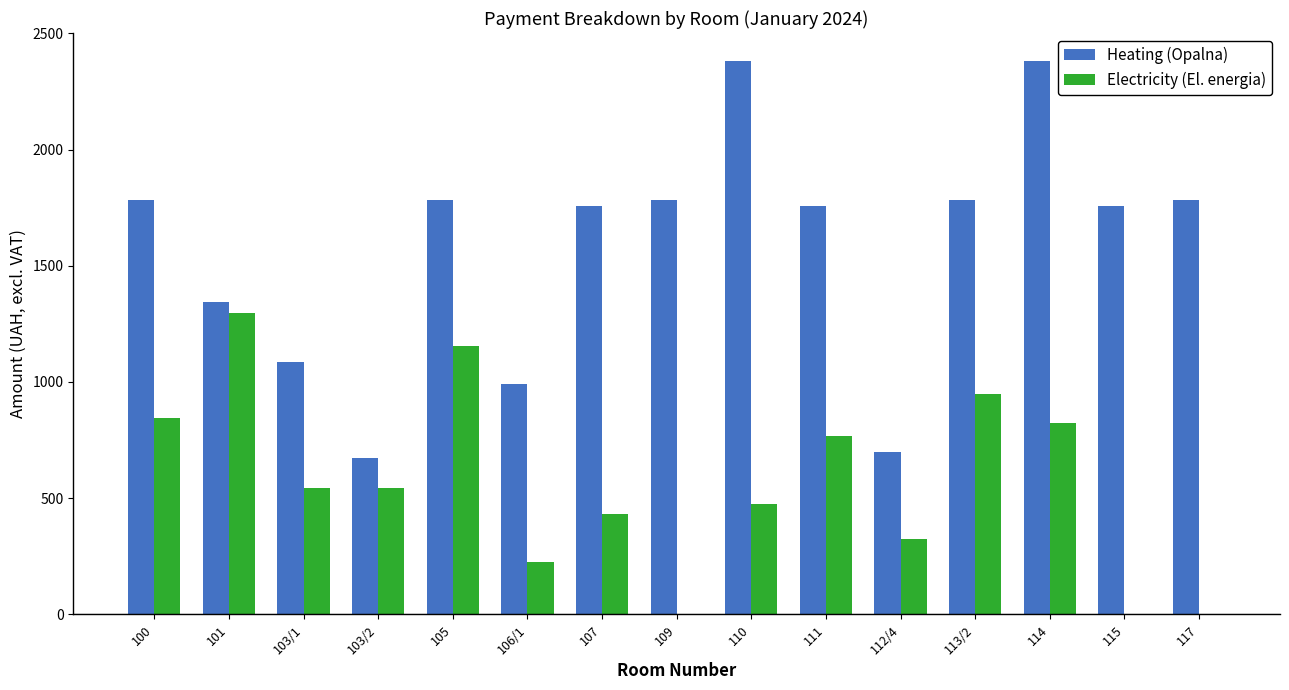

Between 101 and 115, which series saw the biggest shift?

Electricity (El. energia)